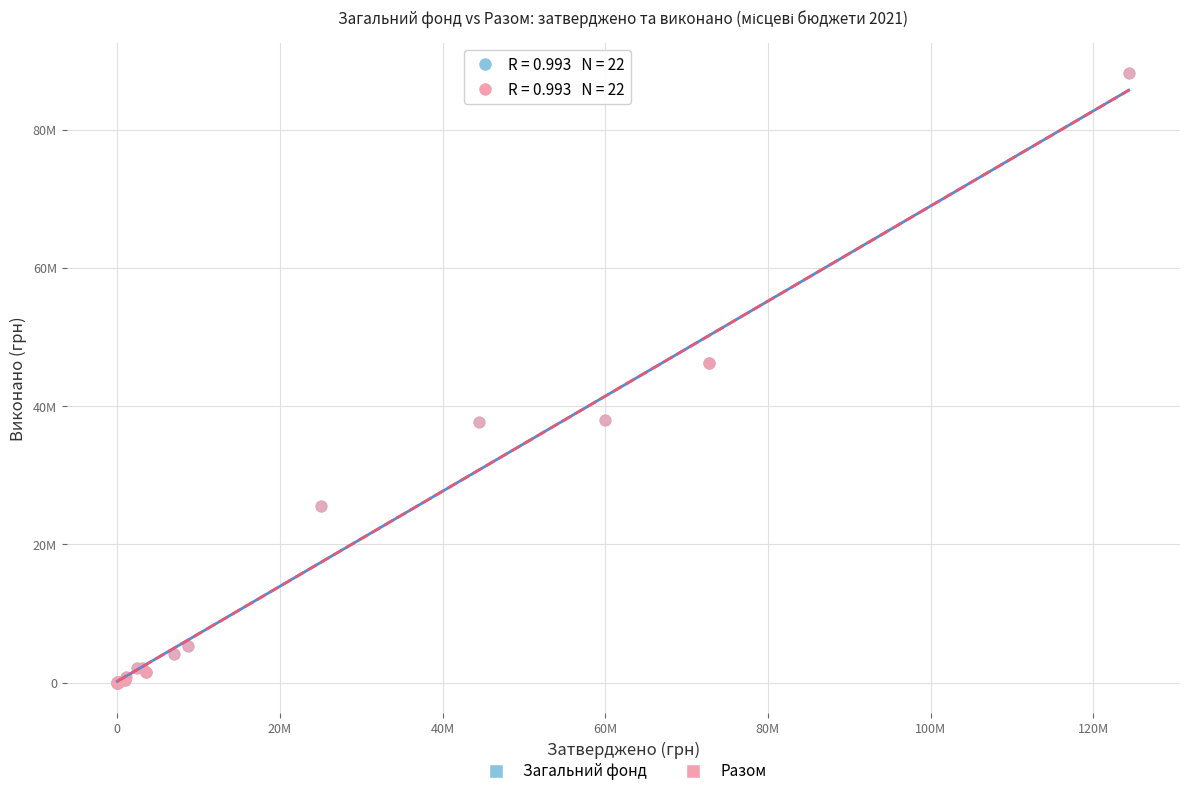

What are all the series names shown in the legend?

Загальний фонд, Разом